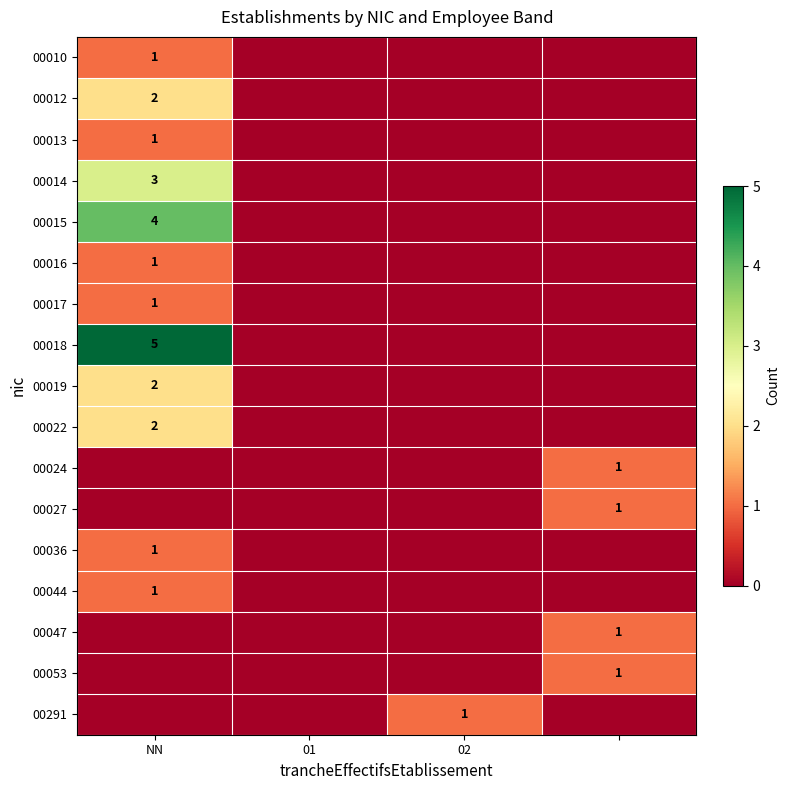

The value of 00022 at NN is 3. True or false?

False